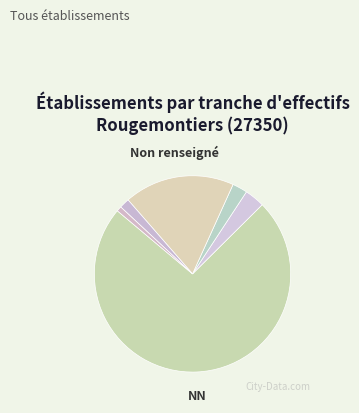

Count the number of slices in the pie.

6